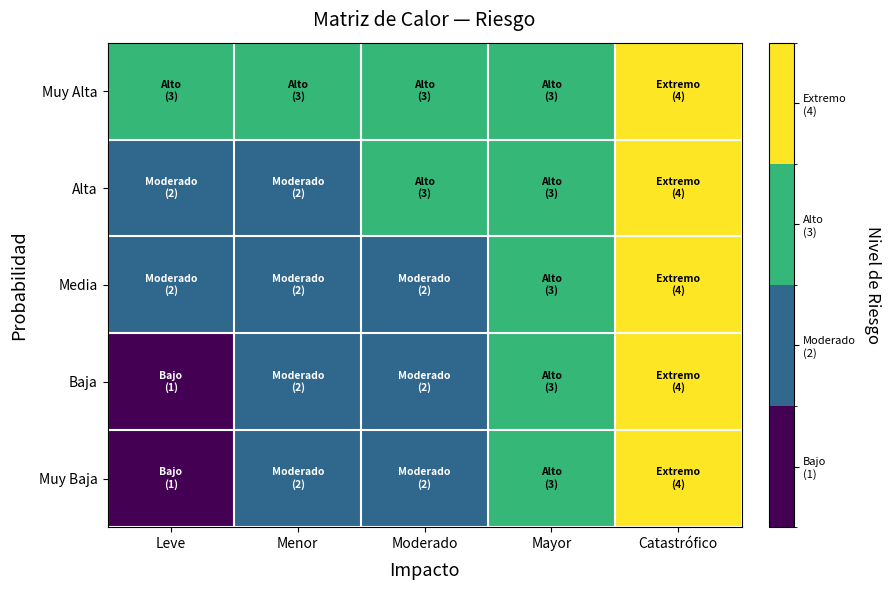

Which category has the lowest value across all series?

Leve